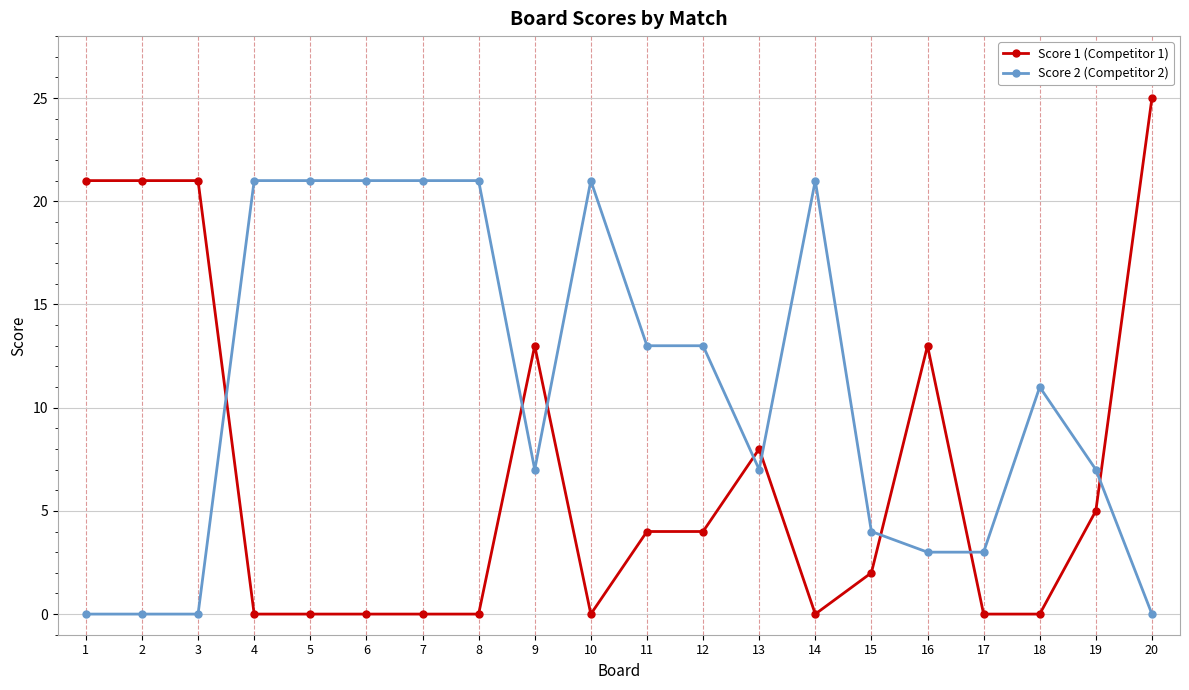

At 14, list the series in order from smallest to largest.

Score 1 (Competitor 1), Score 2 (Competitor 2)